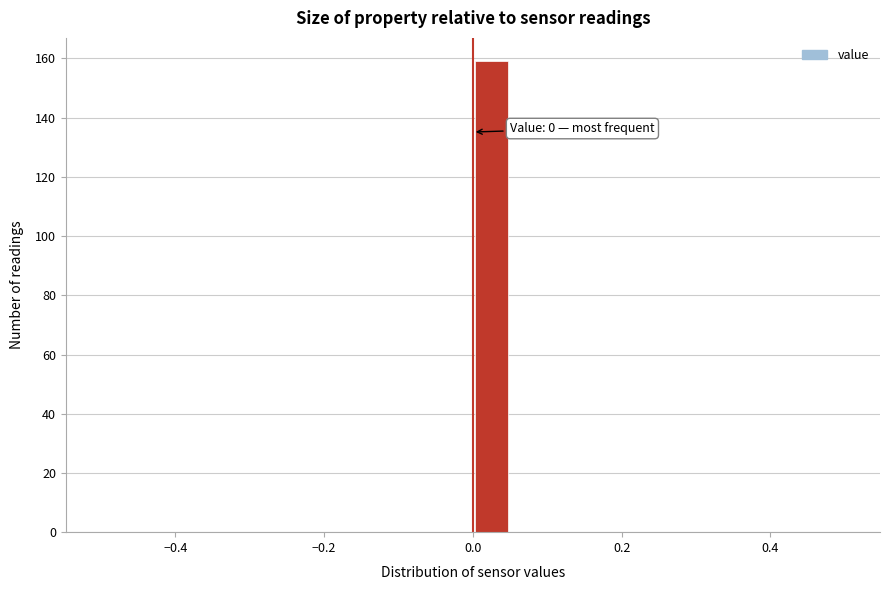

Around what value on the x-axis is the tallest bar? Give the approximate position of its centre, as read against the axis.

0.02